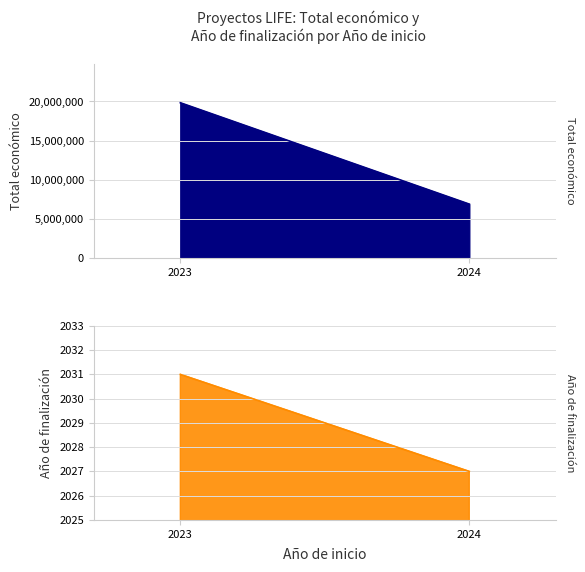

True or false: the data shows 4031847 at 2024.

False